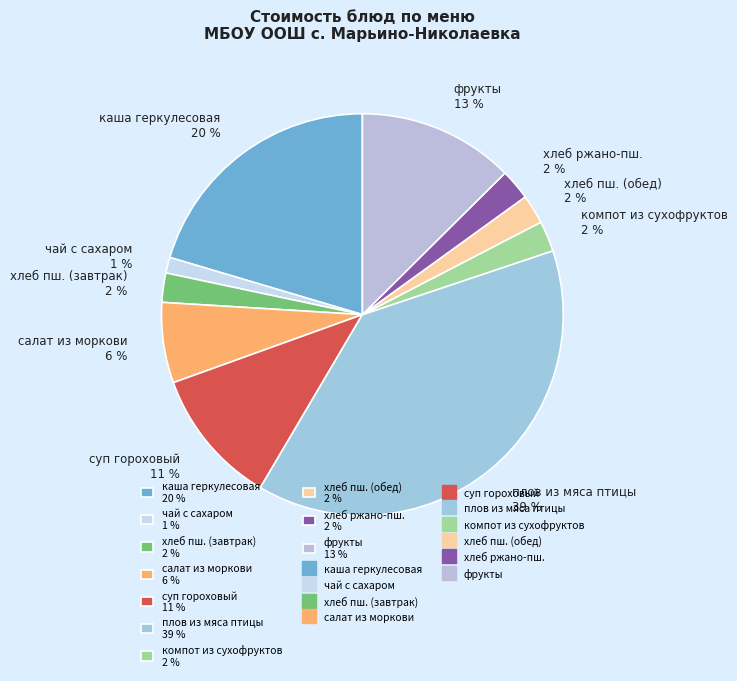

What is the ratio of the value at чай с сахаром 1 % to the value at хлеб ржано-пш. 2 %?

0.5